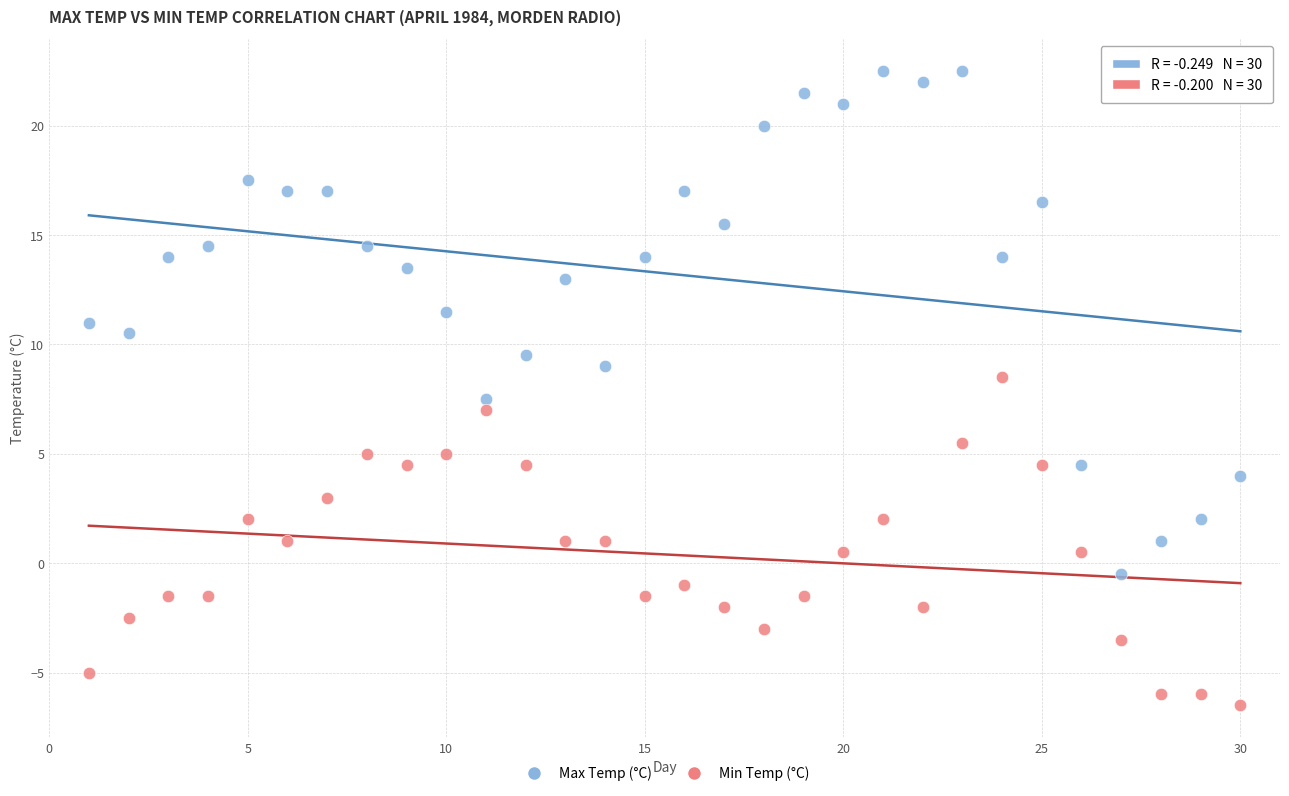

Which series contains the highest Y value?

Max Temp (°C)